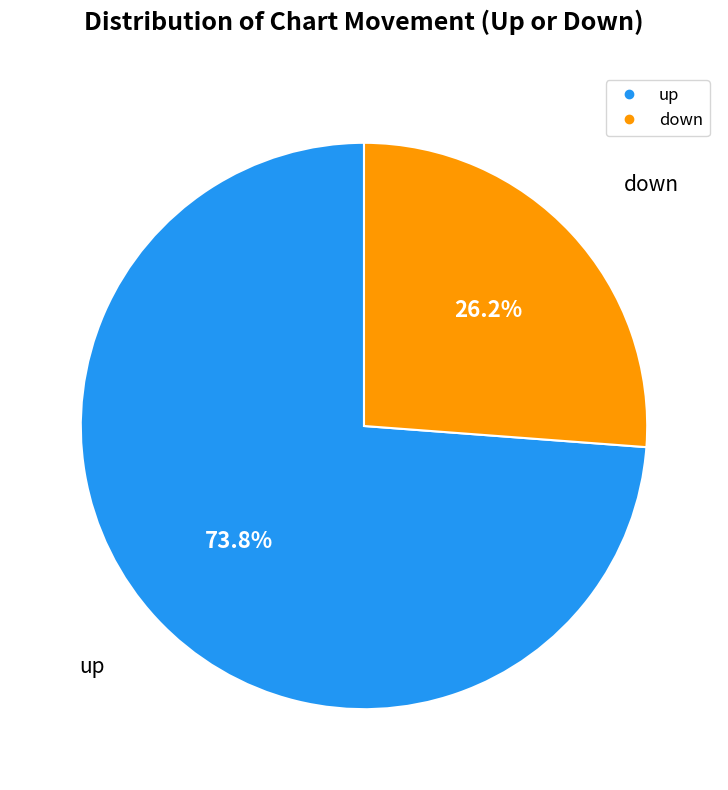

What is the smallest slice in the pie chart?

down